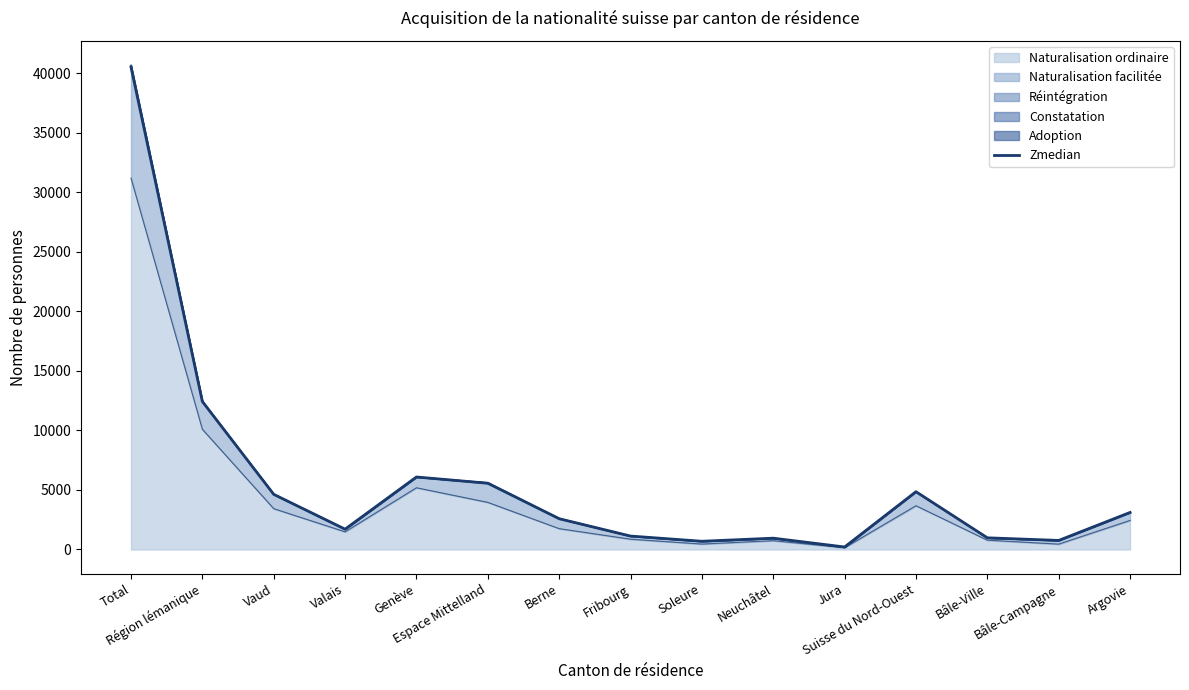

What is the difference between the second highest and second lowest values?

11737